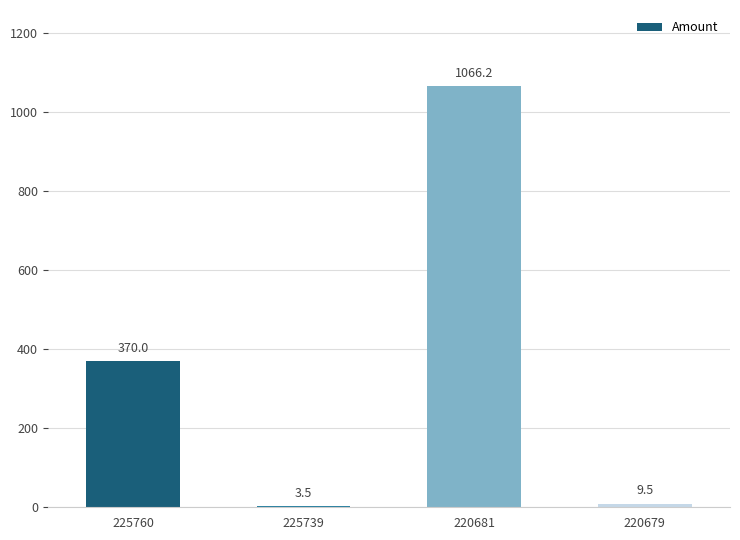

What is the sum of all values?

1449.2